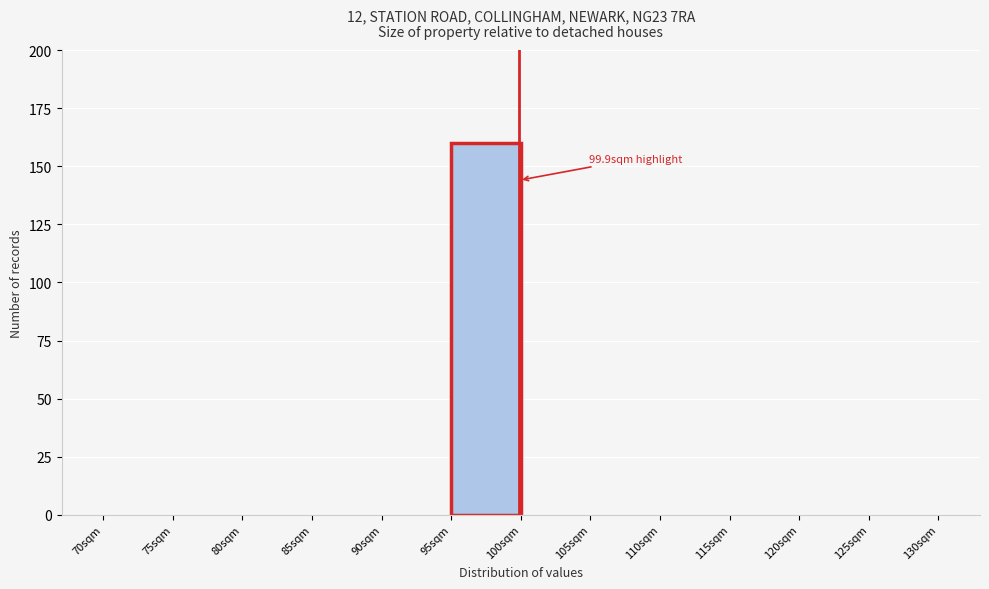

Which range on the x-axis has the tallest bar?

95 to 100